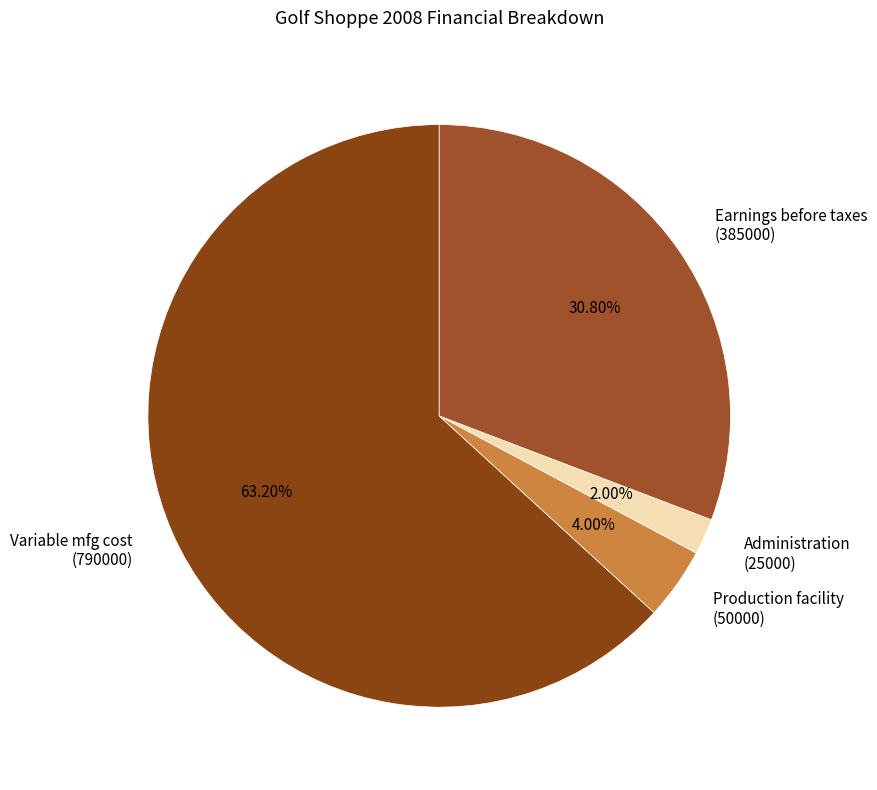

Which category has the biggest portion of the pie?

Variable mfg cost (790000)